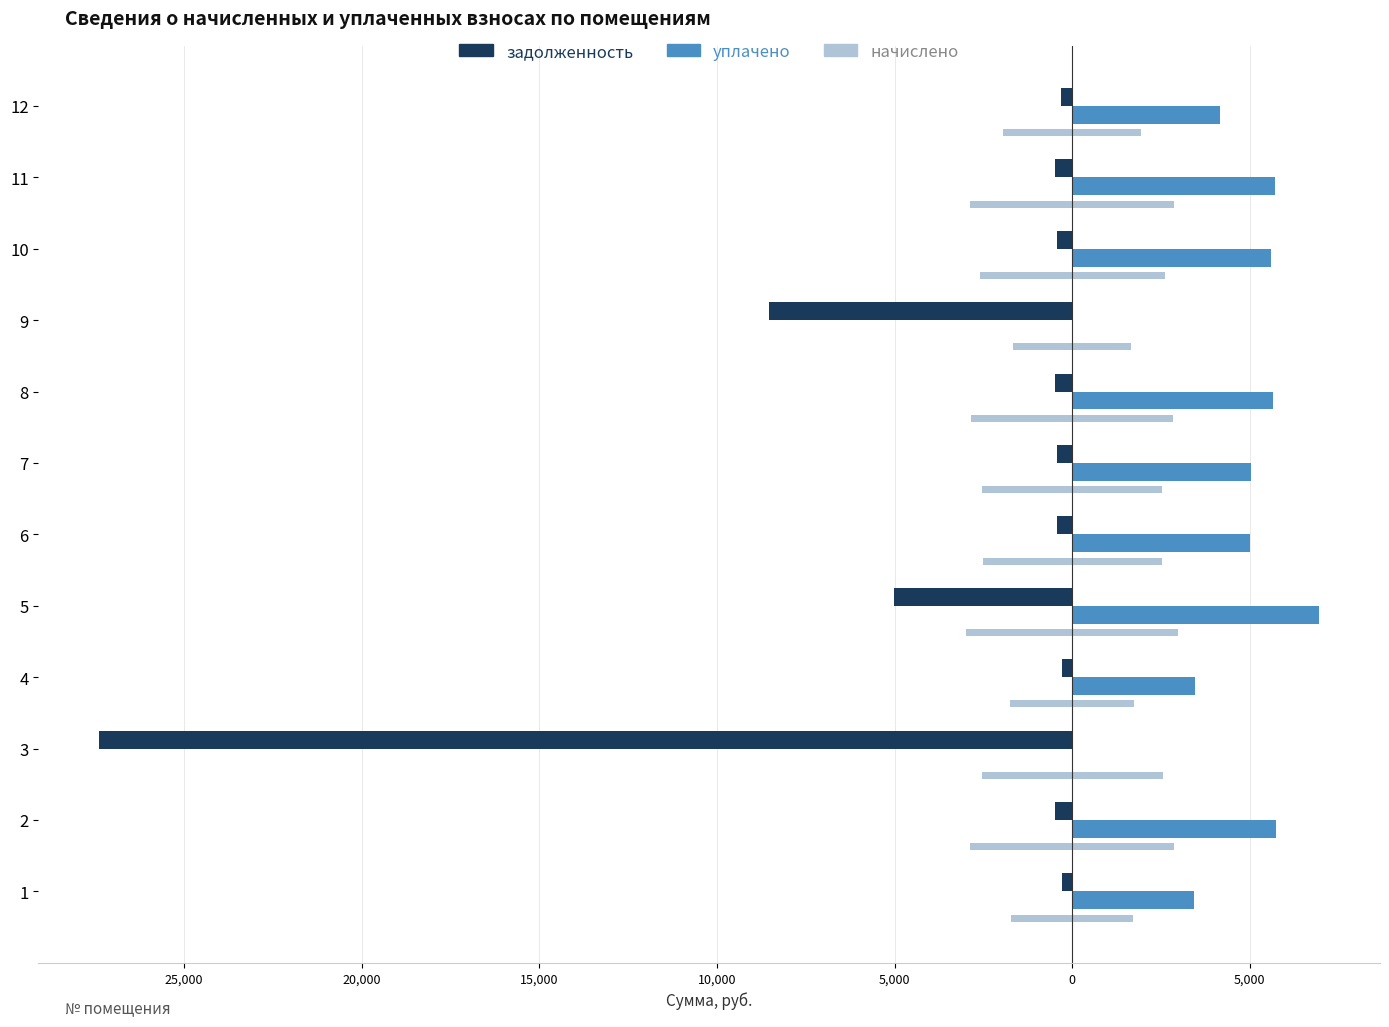

Are the bars horizontal?

Yes